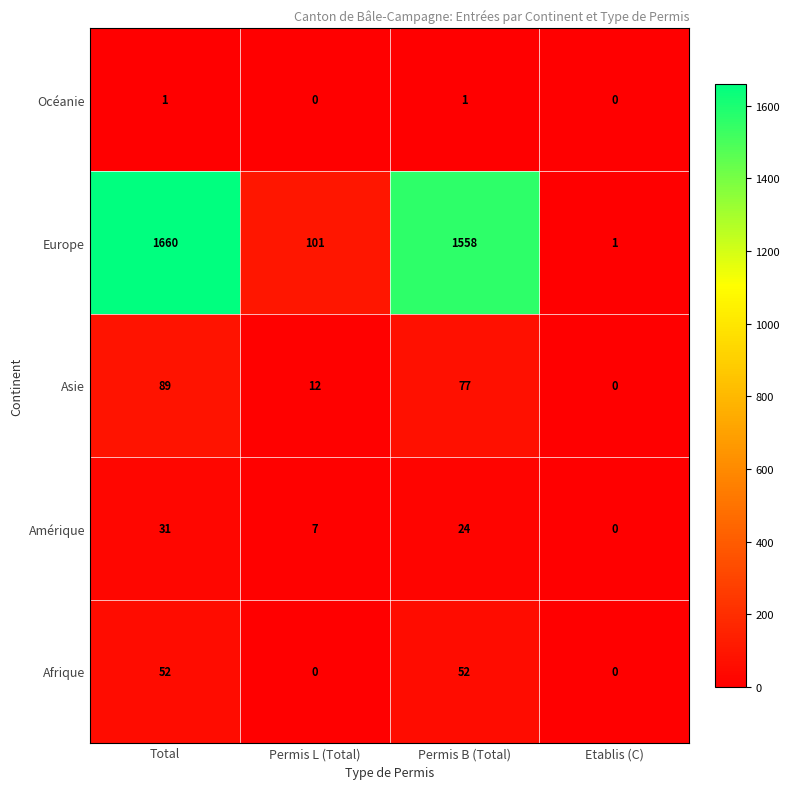

Where is Europe nearest to the value 830?

Permis B (Total)